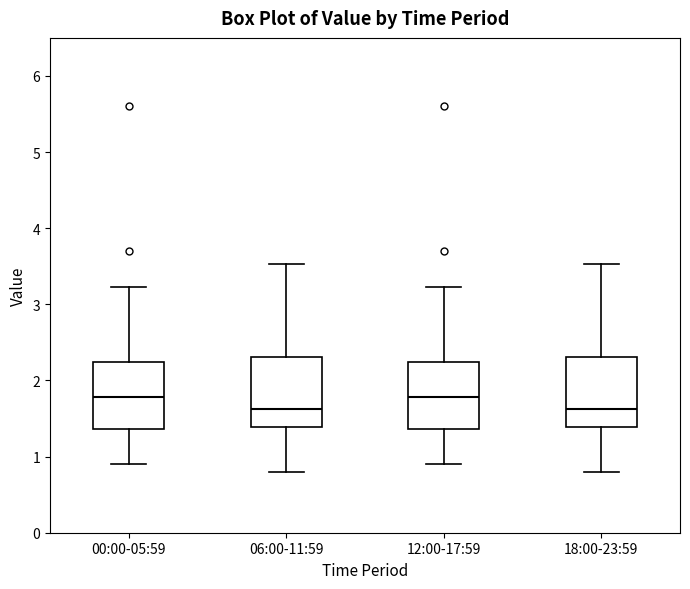

Reading left to right, transcribe this box plot: for each box, give where its median line is, the range the box spans, and where its two whiskers end, as read against the y-axis. The values are not printed on the chart, so give them approximately, as read against the axis.

00:00-05:59: median 1.8, box 1.4 to 2.2, whiskers 0.9 to 3.2
06:00-11:59: median 1.6, box 1.4 to 2.3, whiskers 0.8 to 3.5
12:00-17:59: median 1.8, box 1.4 to 2.2, whiskers 0.9 to 3.2
18:00-23:59: median 1.6, box 1.4 to 2.3, whiskers 0.8 to 3.5